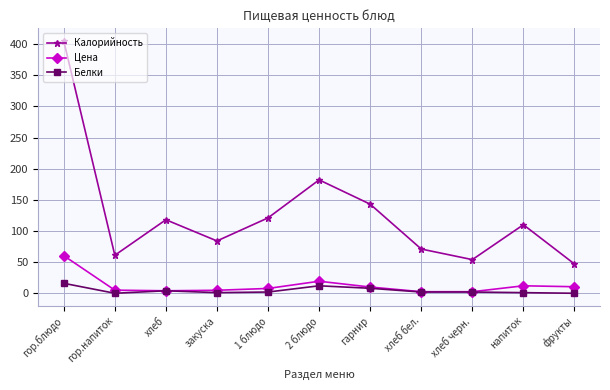

How many lines are shown in the chart?

3